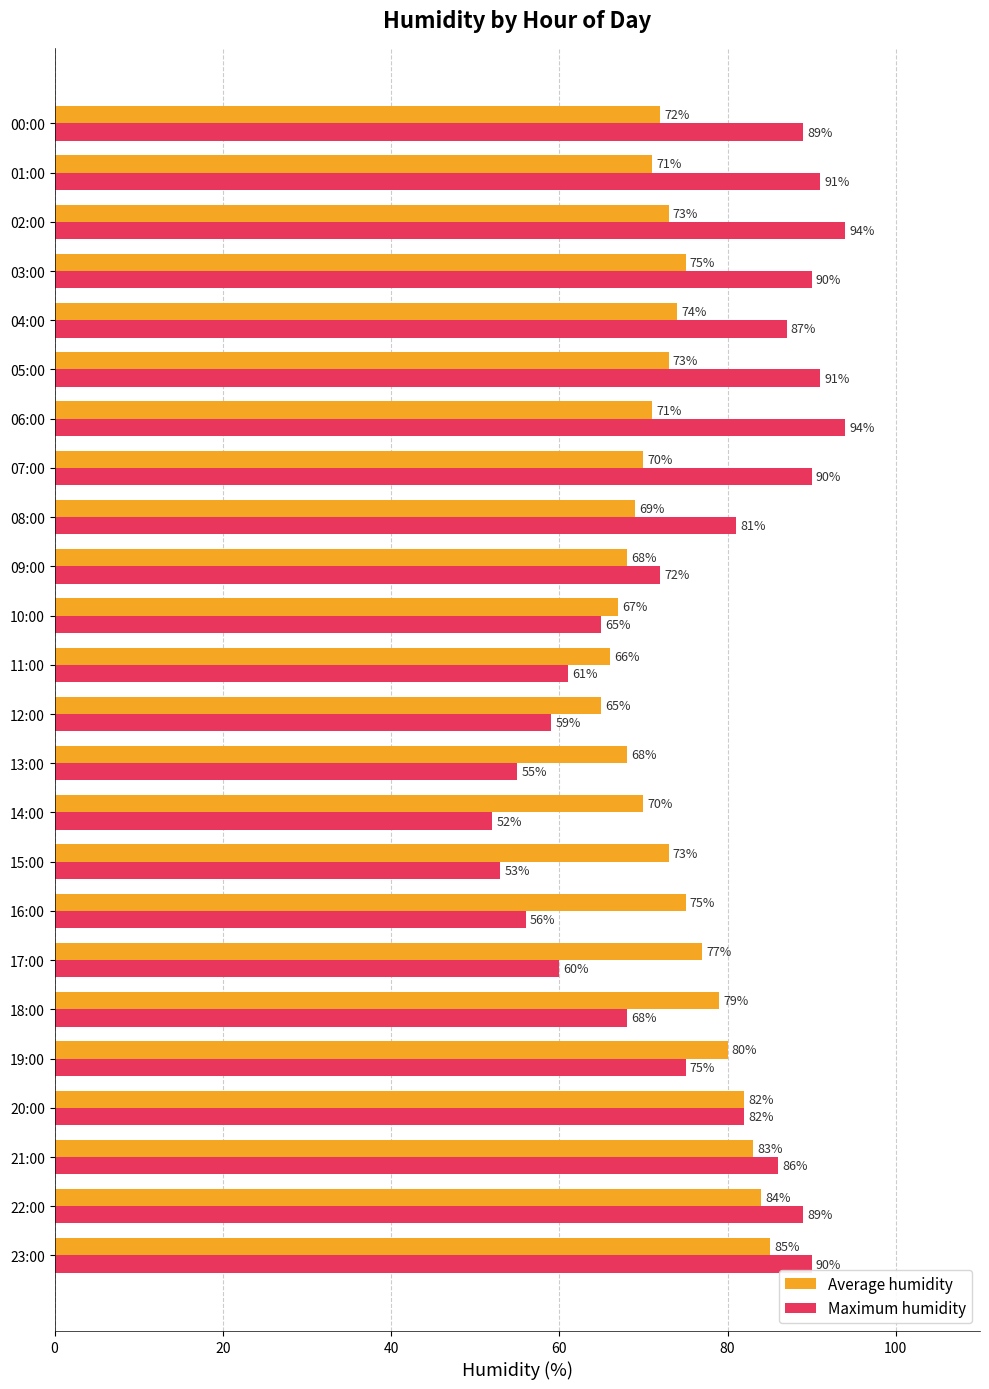

List the series in order of their peak value, lowest first.

Average humidity, Maximum humidity